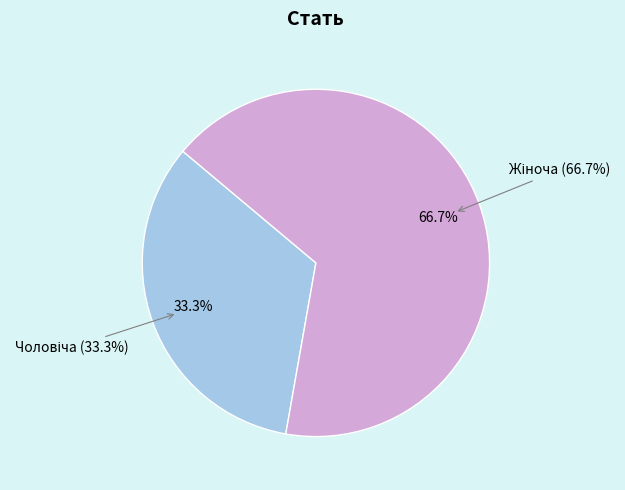

Rank the categories by value from highest to lowest.

Жіноча, Чоловіча